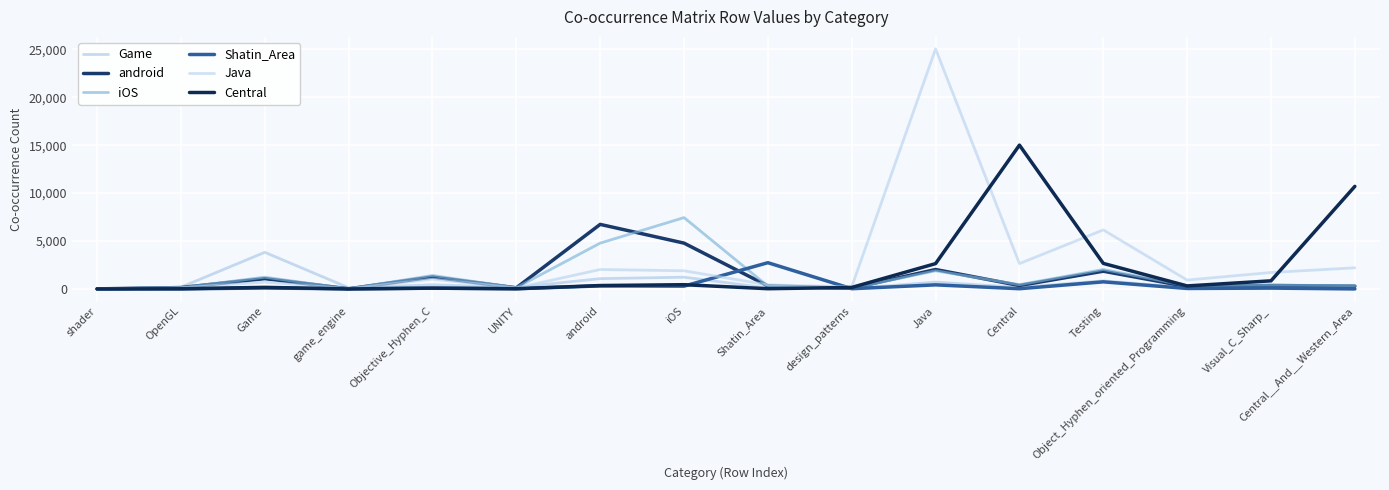

Between UNITY and Shatin_Area, which series saw the biggest shift?

Shatin_Area